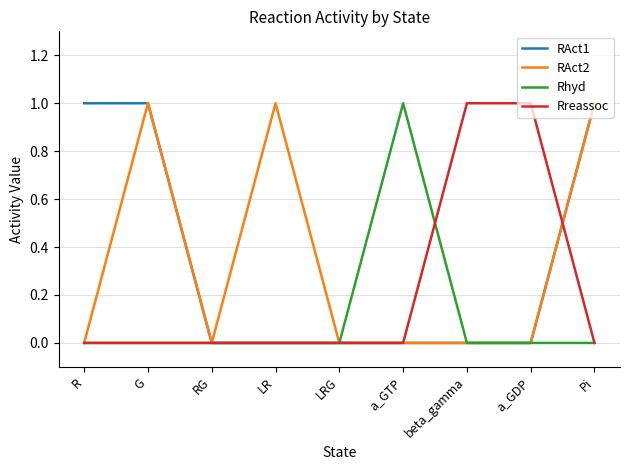

True or false: Rhyd has a value of 0 at a_GTP.

False